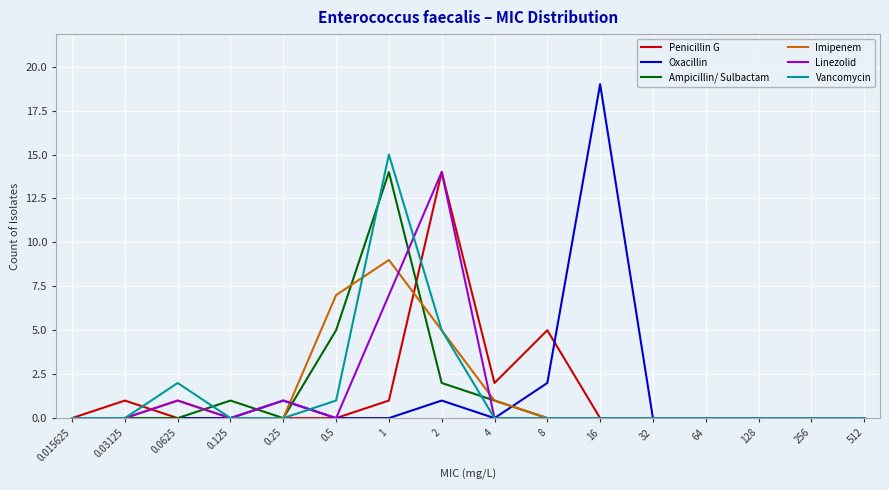

Is it true that Linezolid equals 0 at 4?

True